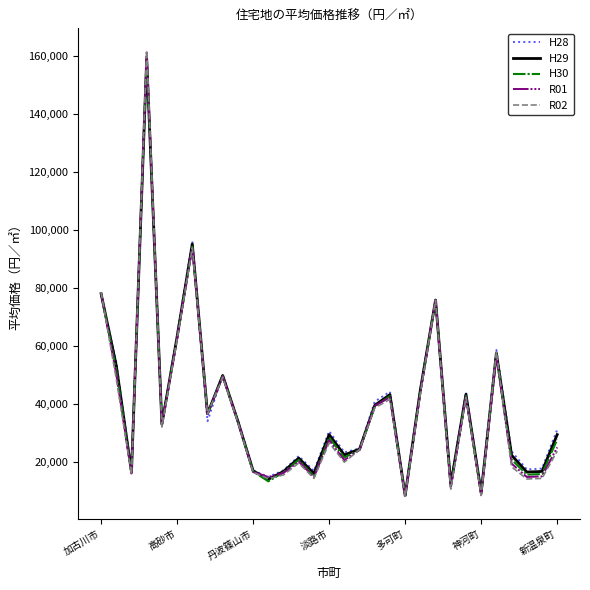

What is the minimum value shown in the chart?

8300